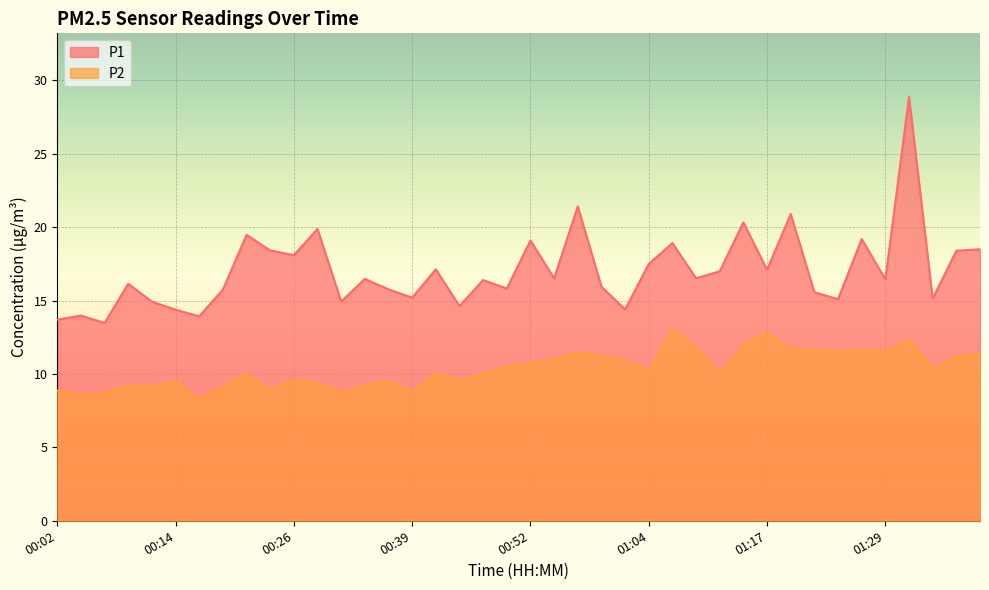

At how many categories does at least one series exceed 13?

40